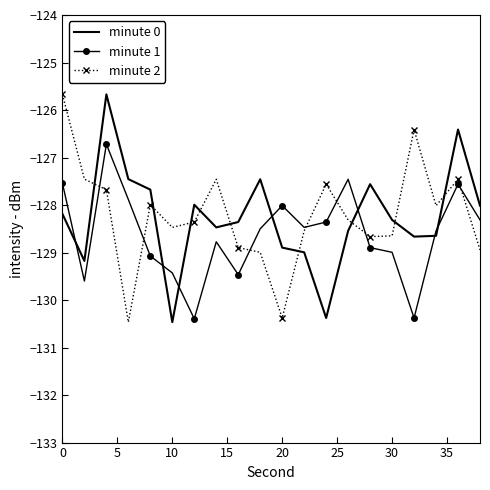

Count the number of categories in the chart.

20